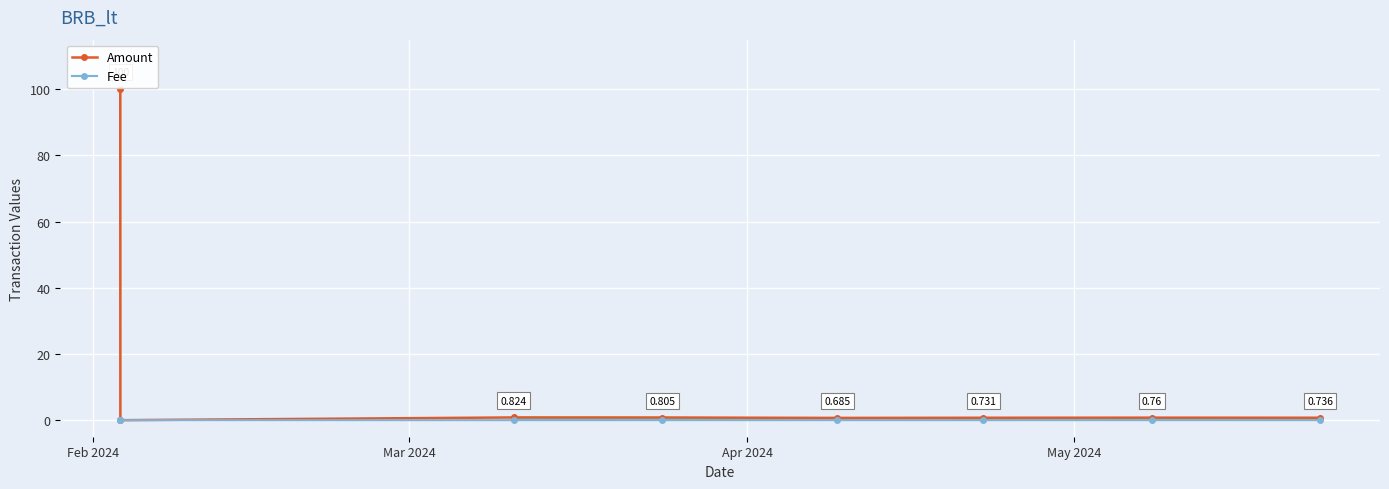

What is the sum of all Fee values?

0.2